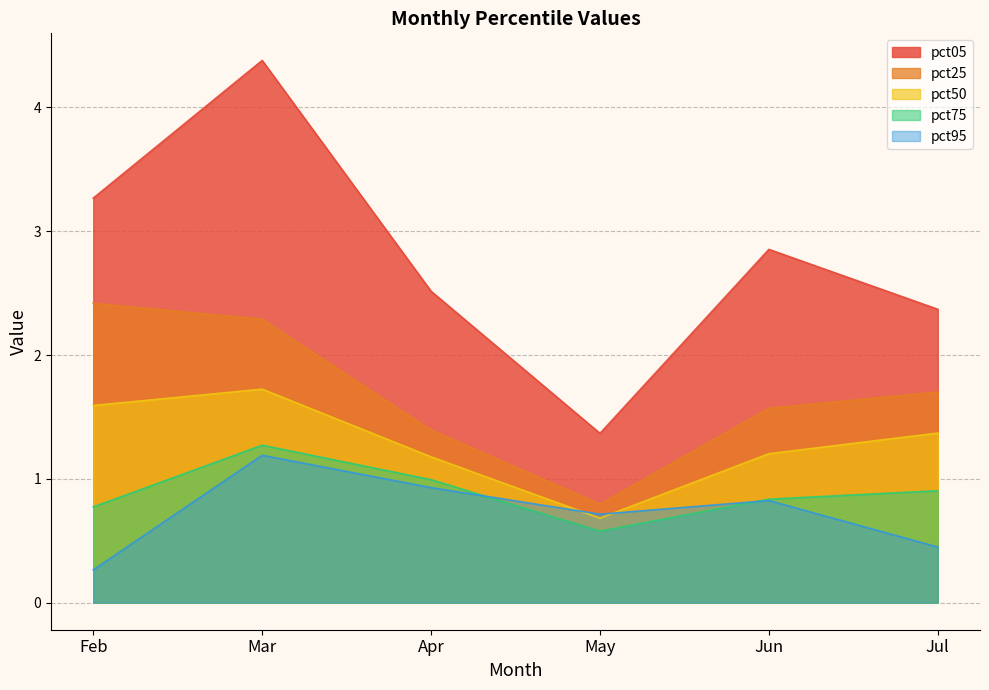

What is the difference between the maximum and second lowest values in the pct05 series?

2.0